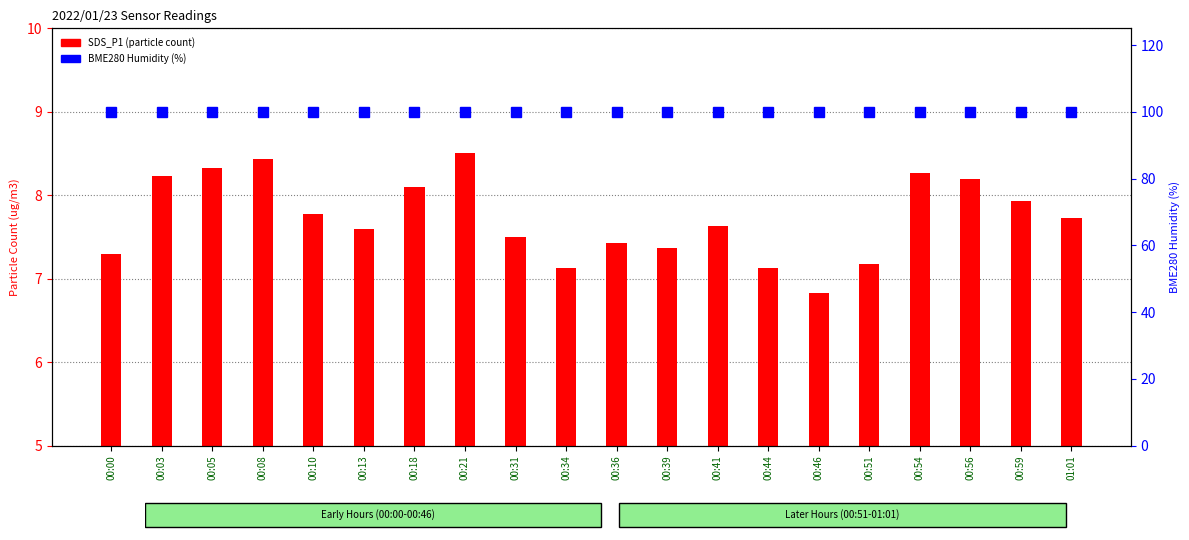

What are all the series names shown in the legend?

SDS_P1, BME280 Humidity